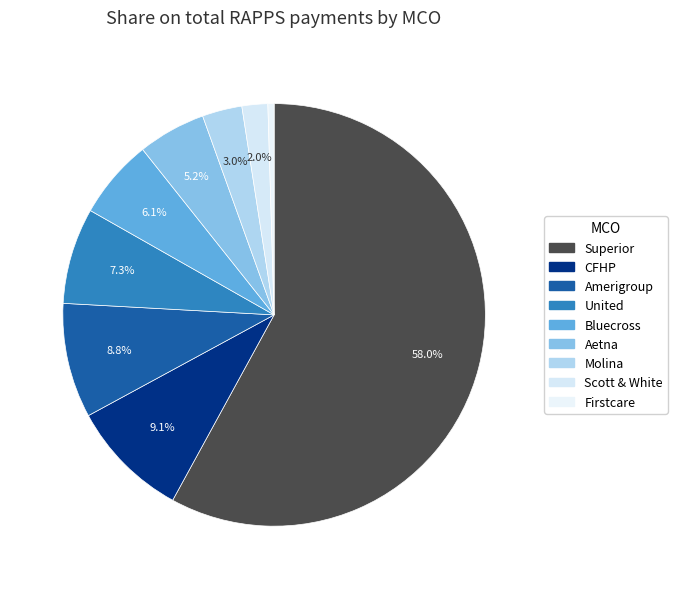

Which slice is the largest?

Superior